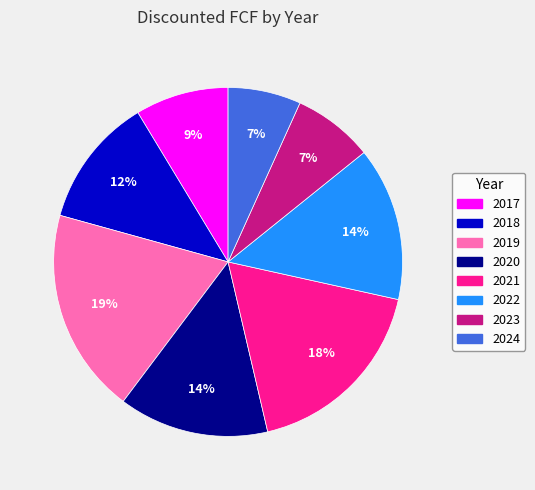

Is 2023 the majority of the pie?

No